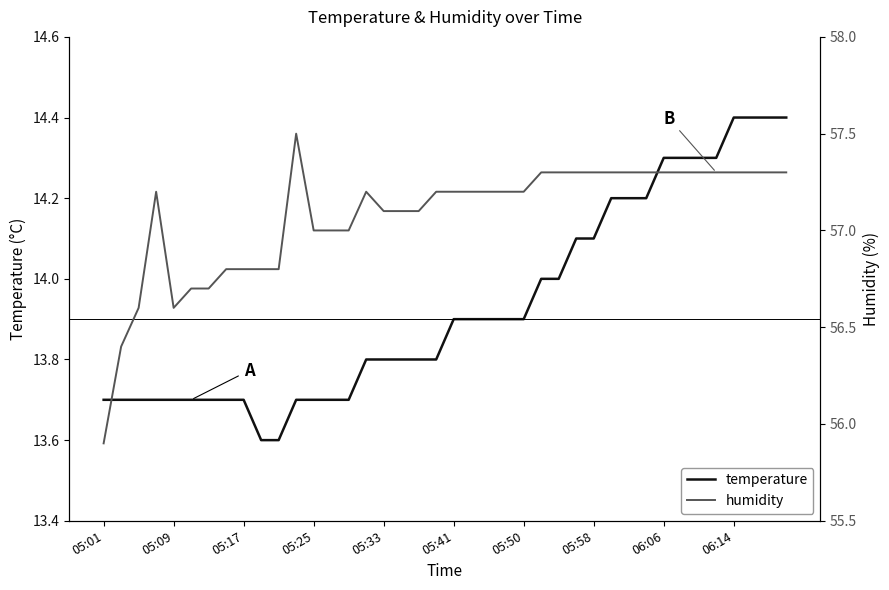

What is the smallest value displayed?

13.6